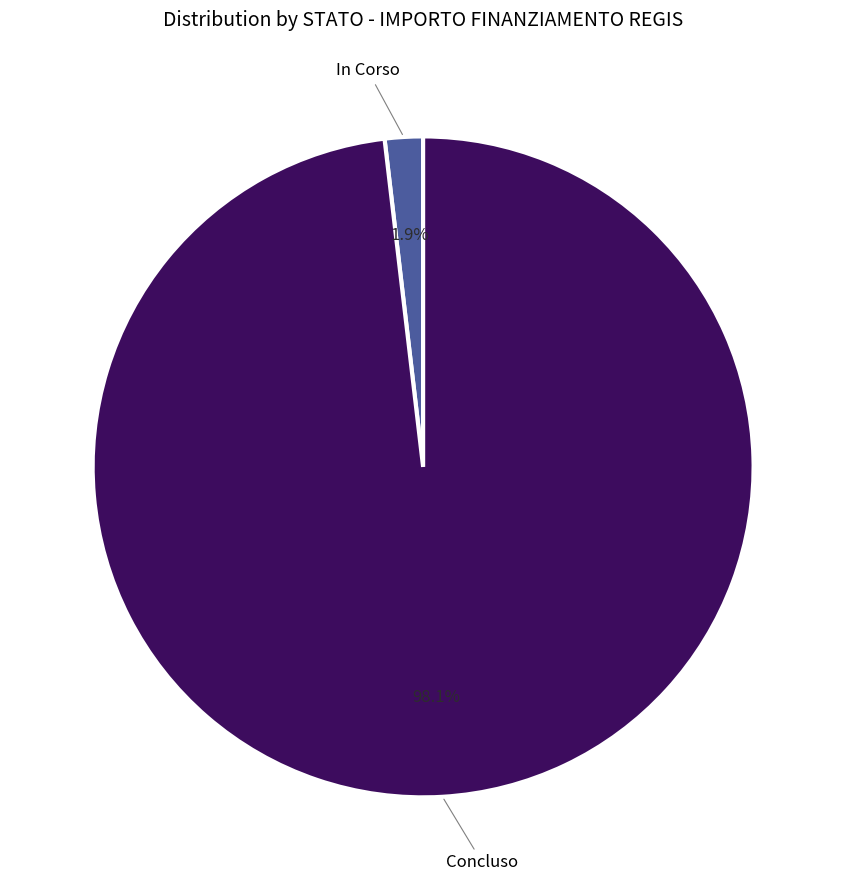

Is there a majority slice in this chart?

Yes